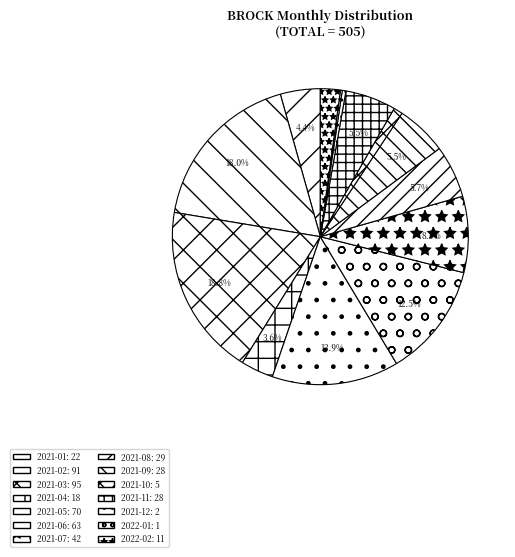

Which has a higher value, 2021-05 or 2021-03?

2021-03